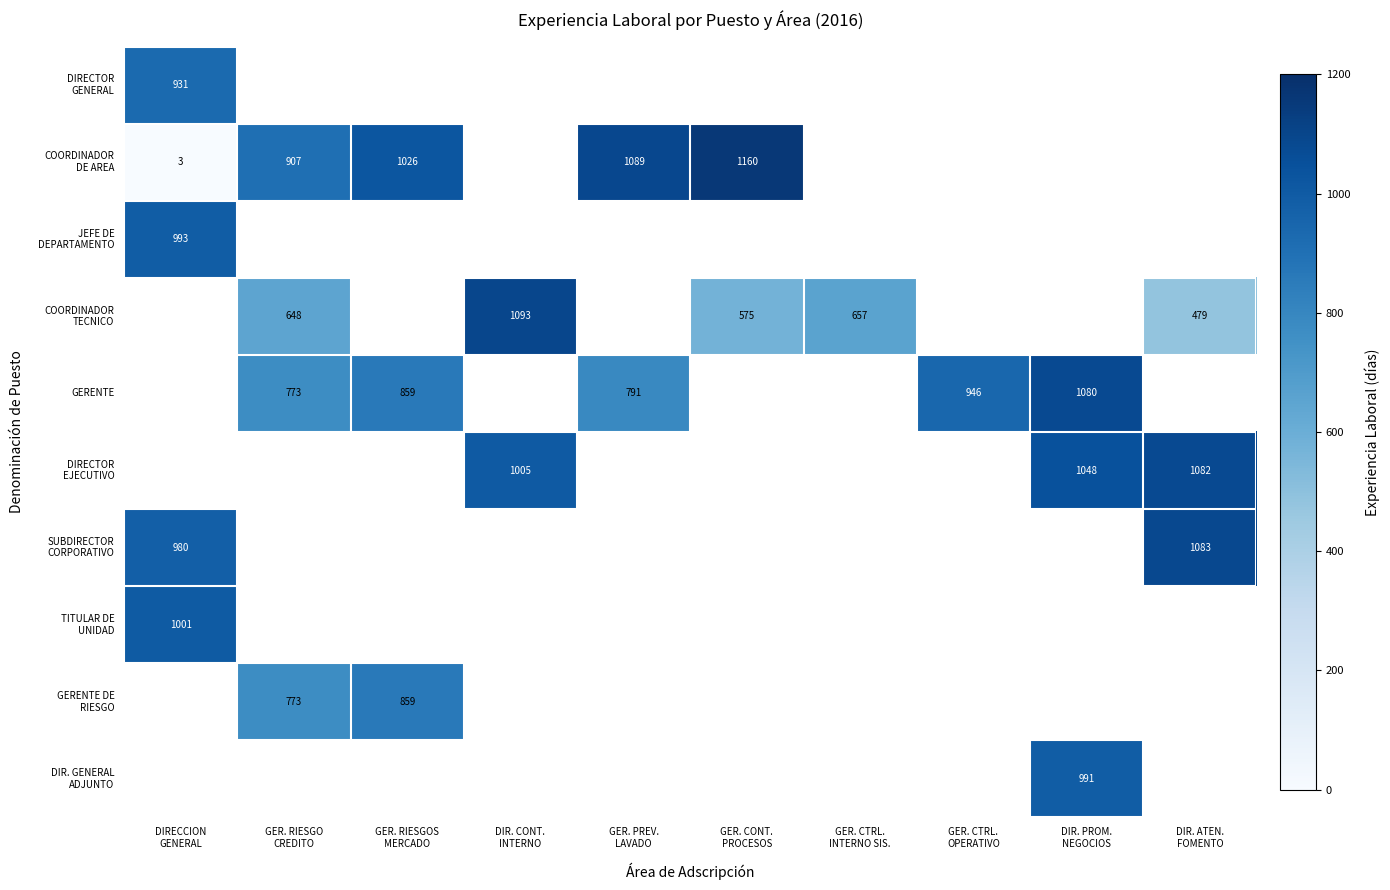

Which has a higher value, GER. CTRL.
INTERNO SIS. or GER. PREV.
LAVADO?

GER. PREV.
LAVADO